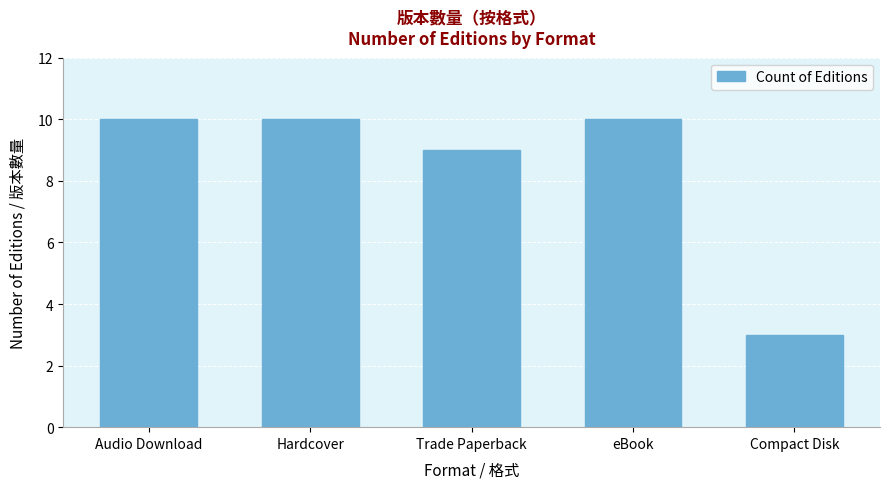

The value at Trade Paperback is 9. True or false?

True